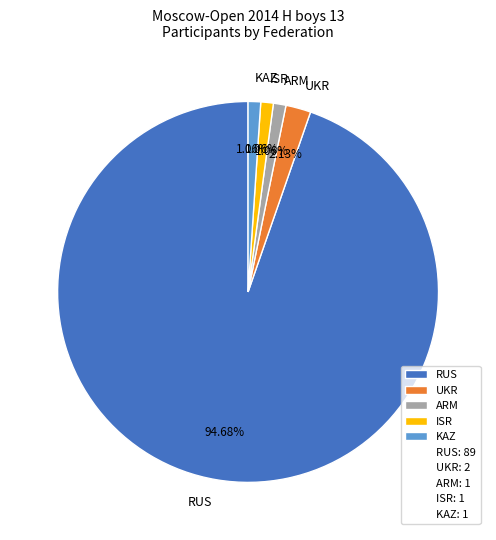

Which category has the biggest portion of the pie?

RUS